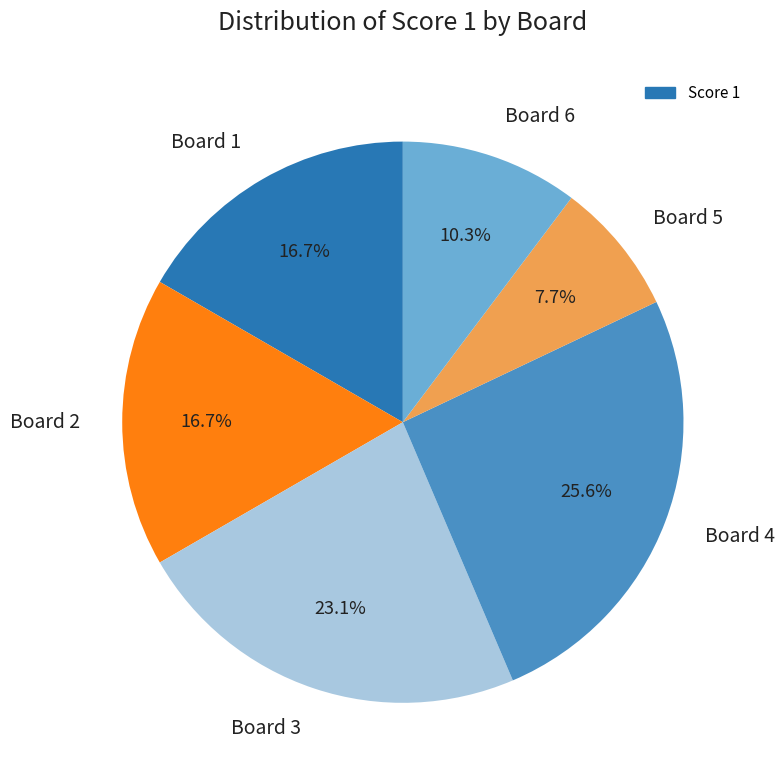

How many segments does this pie chart have?

6